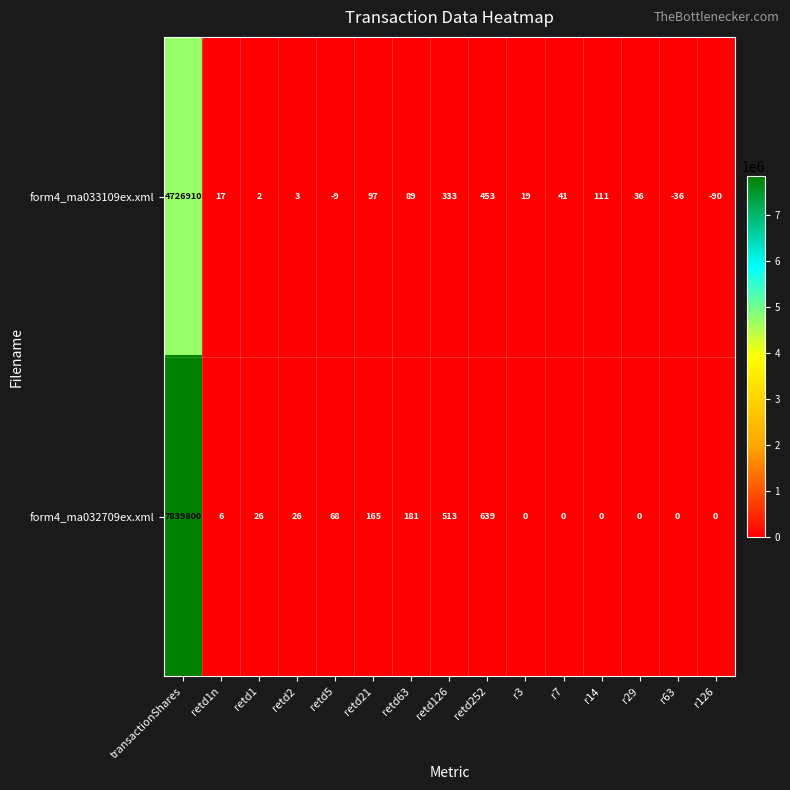

Reading right to left, list all the values displayed in this chart.

form4_ma033109ex.xml: -90	-36	36	111	41	19	453	333	89	97	-9	3	2	17	4726910
form4_ma032709ex.xml: 0	0	0	0	0	0	639	513	181	165	68	26	26	6	7839800